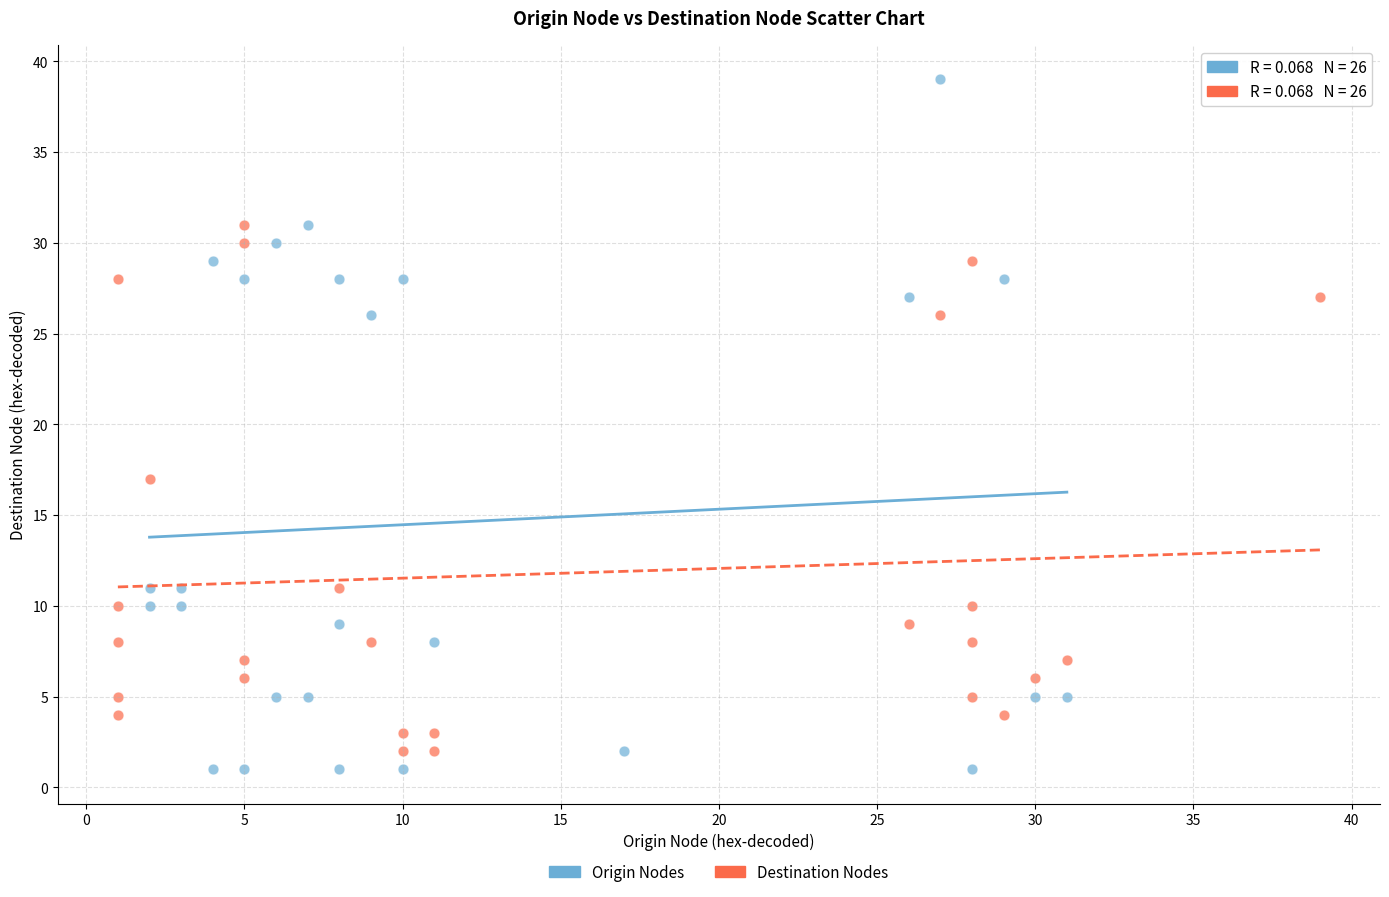

Which series has the widest spread of Y values?

Origin Nodes